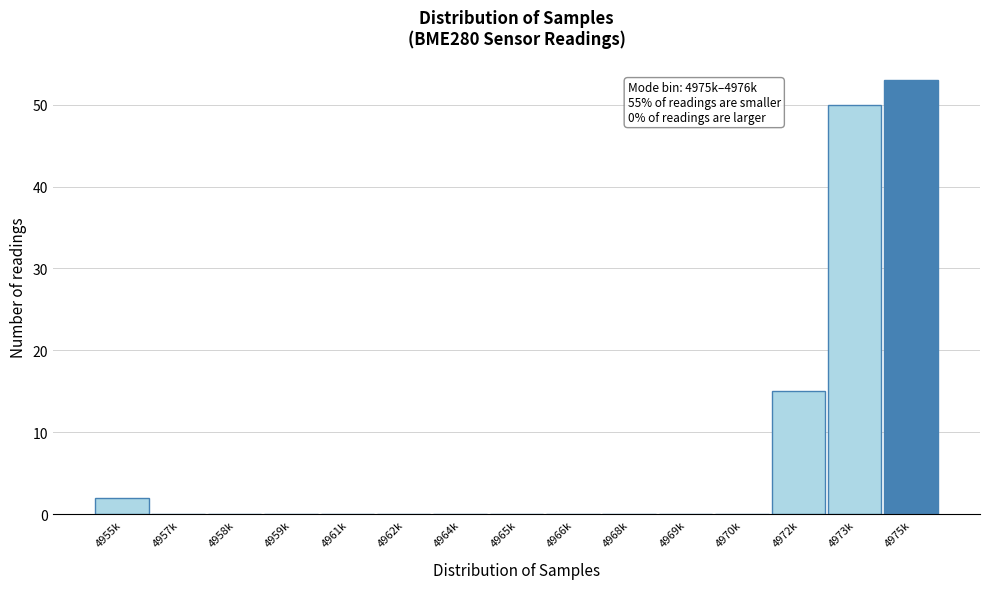

Reading left to right, extract all data points from this chart.

4955k=2	4957k=0	4958k=0	4959k=0	4961k=0	4962k=0	4964k=0	4965k=0	4966k=0	4968k=0	4969k=0	4970k=0	4972k=15	4973k=50	4975k=53